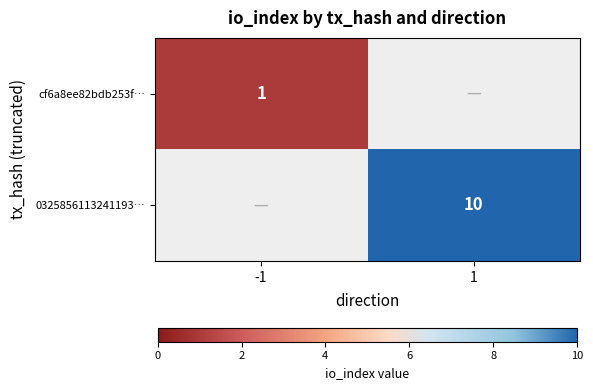

Is it true that cf6a8ee82bdb253f… equals 1 at -1?

True